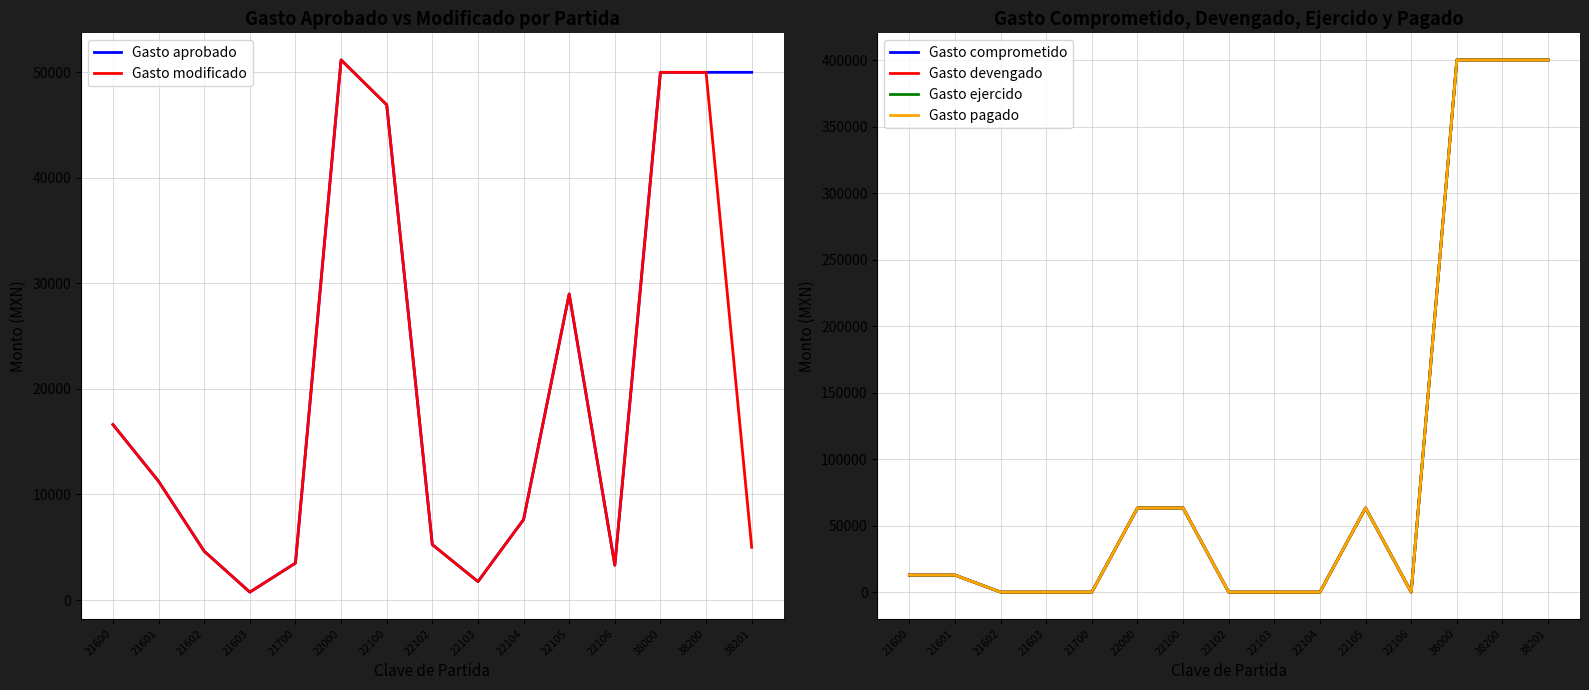

What is the total value across all series at 21603?

1500.0